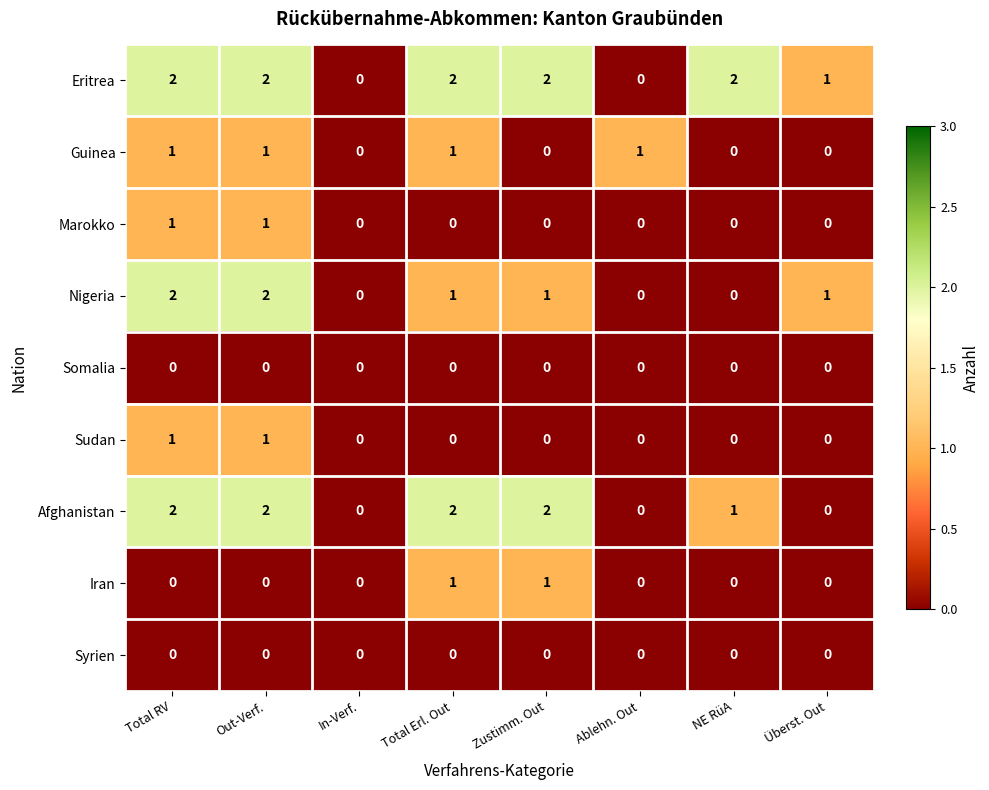

True or false: Marokko has a value of -1 at Überst. Out.

False